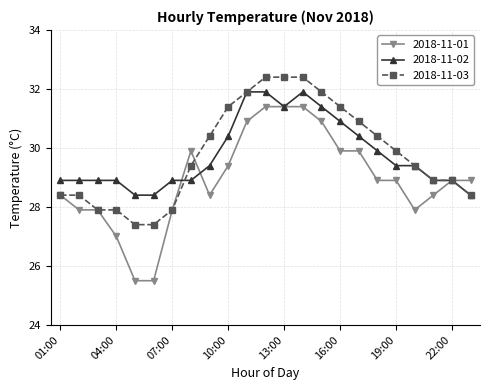

What is the average value of the 2018-11-01 series?

28.9